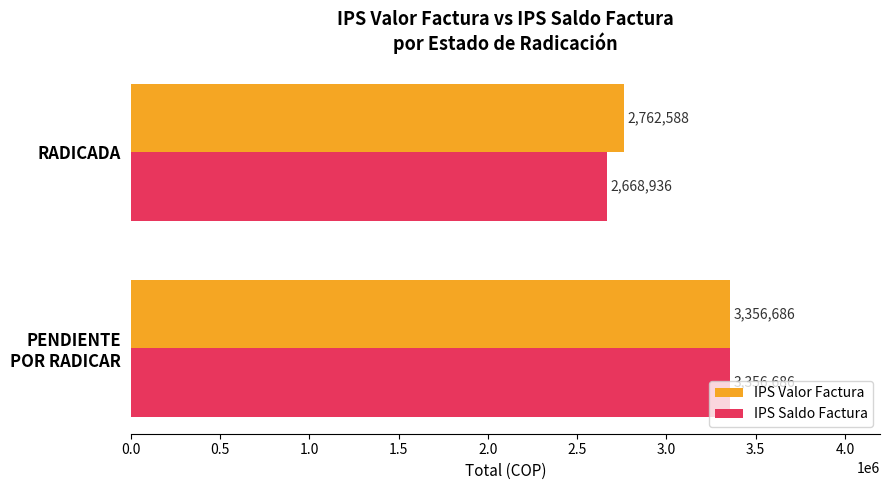

At how many categories does at least one series exceed 3122765?

1